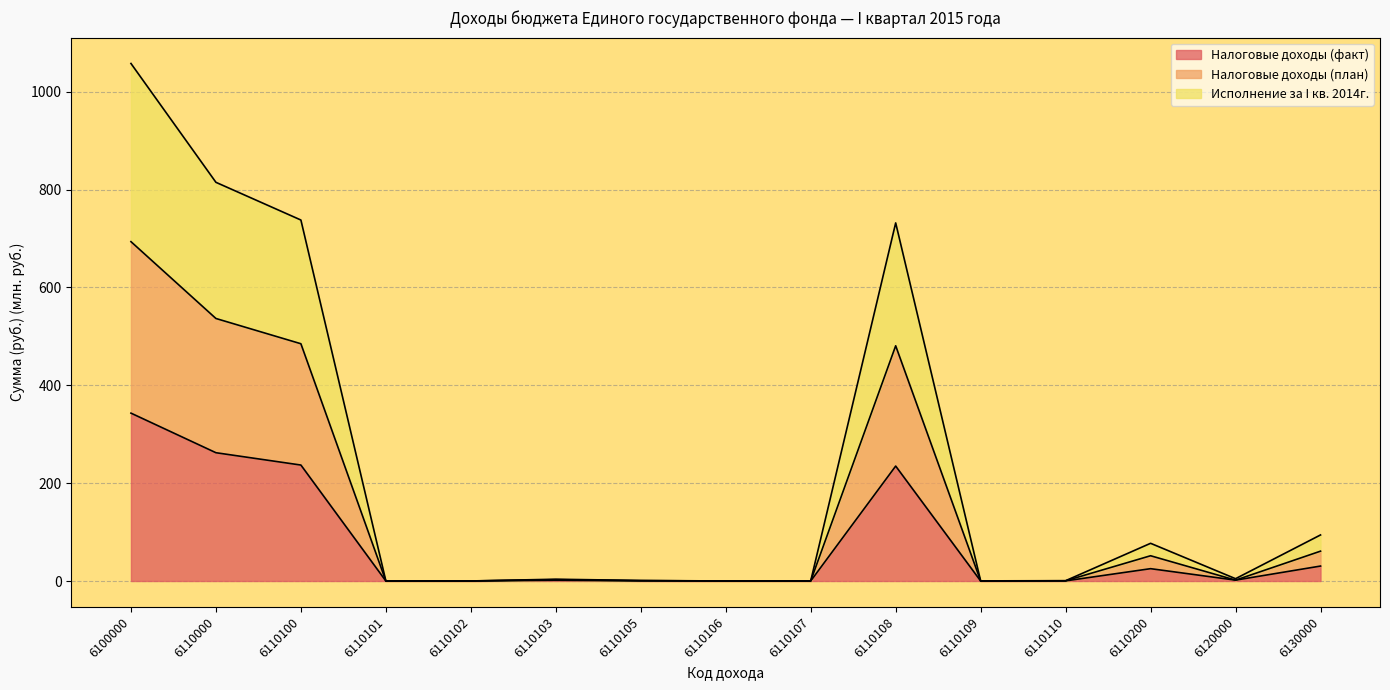

What is the sum of all Налоговые доходы (план) values?

2313.9